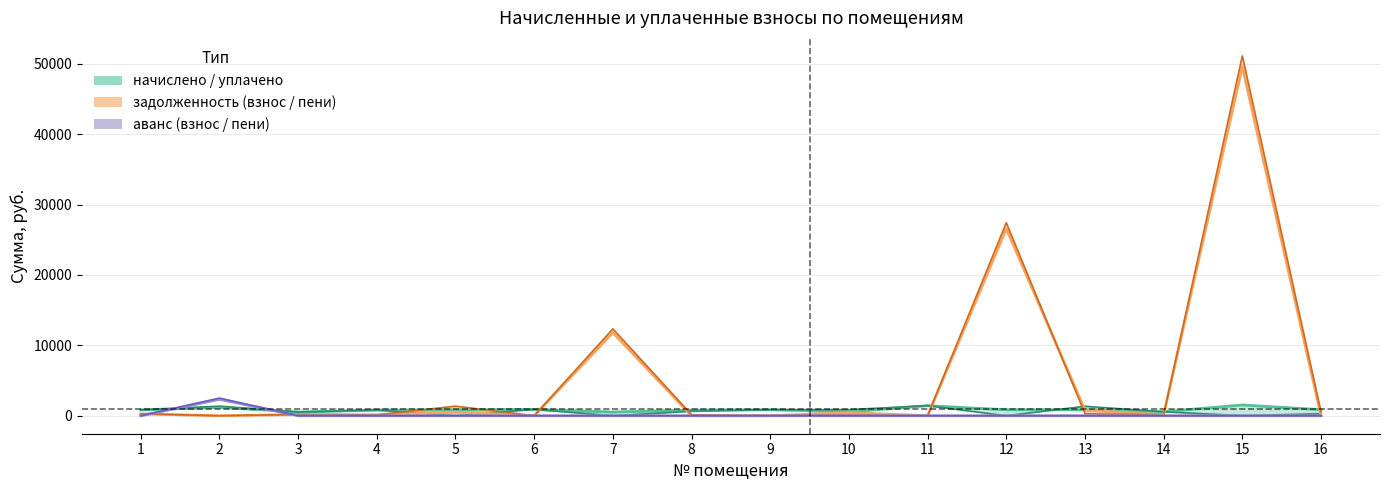

Which label corresponds to the smallest value in the chart?

5